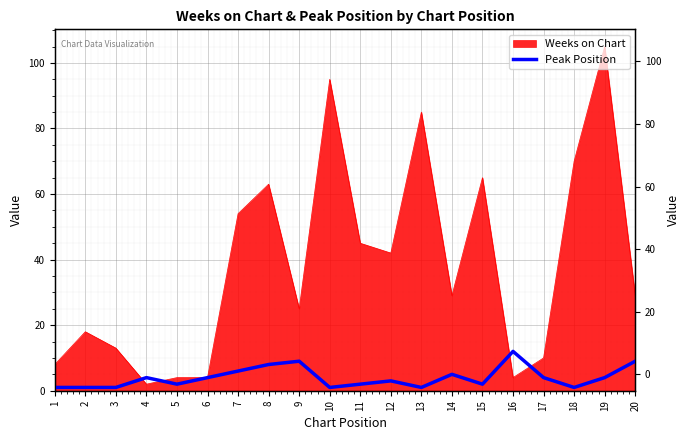

How many lines are shown in the chart?

1